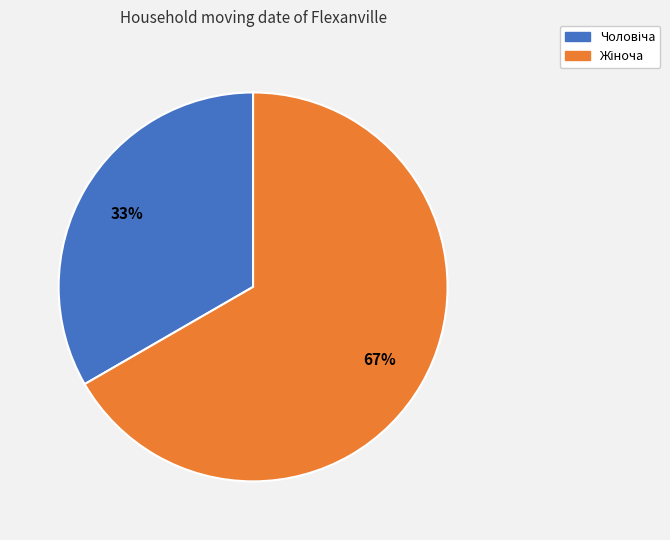

Is there any slice that represents more than half of the pie?

Yes